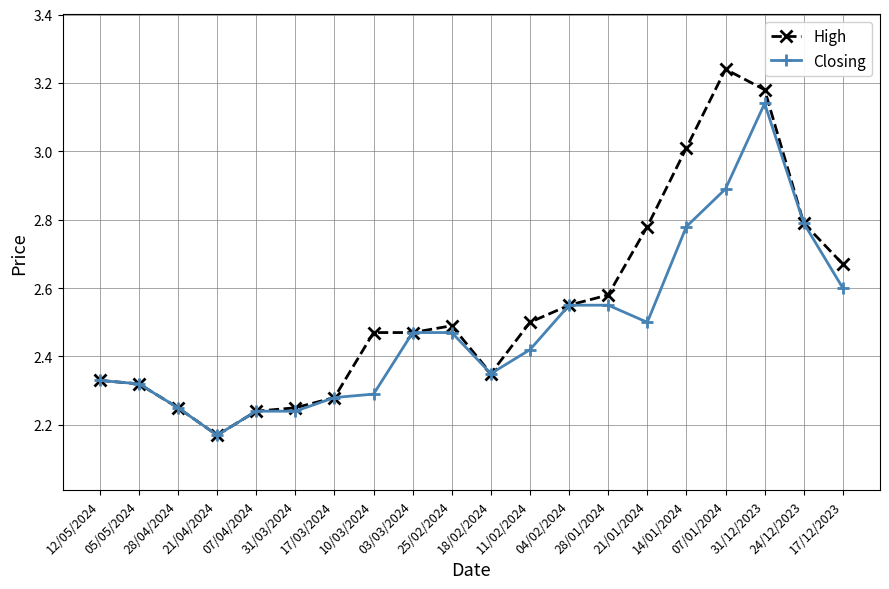

What is the label of the 13th point from the left?

04/02/2024